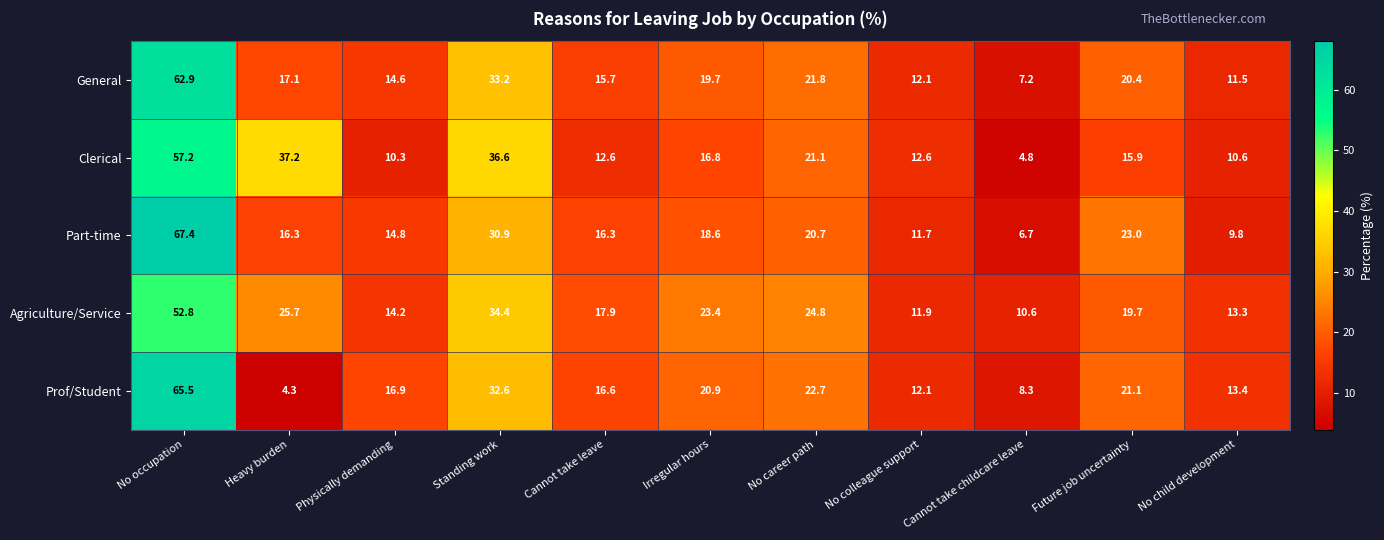

Read the Agriculture/Service value at Future job uncertainty.

19.7